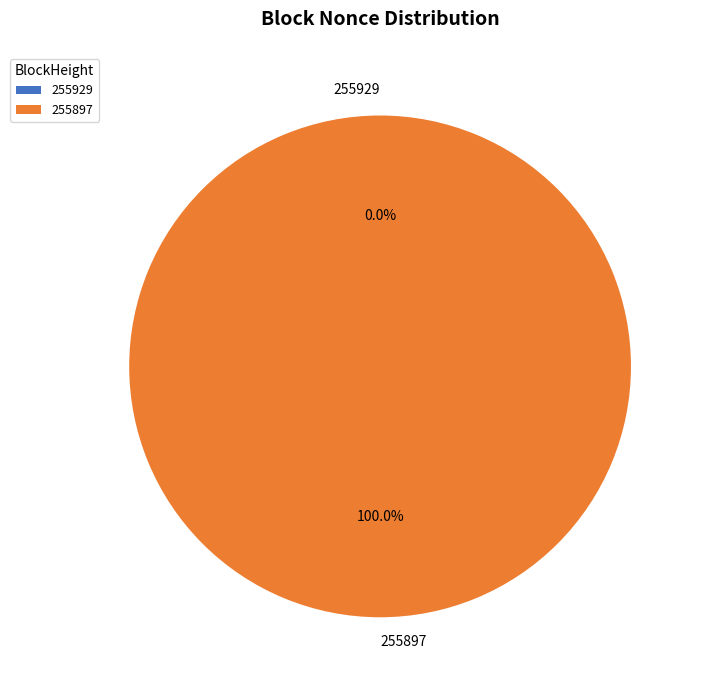

Is it true that 255929 is 9% of the pie?

False